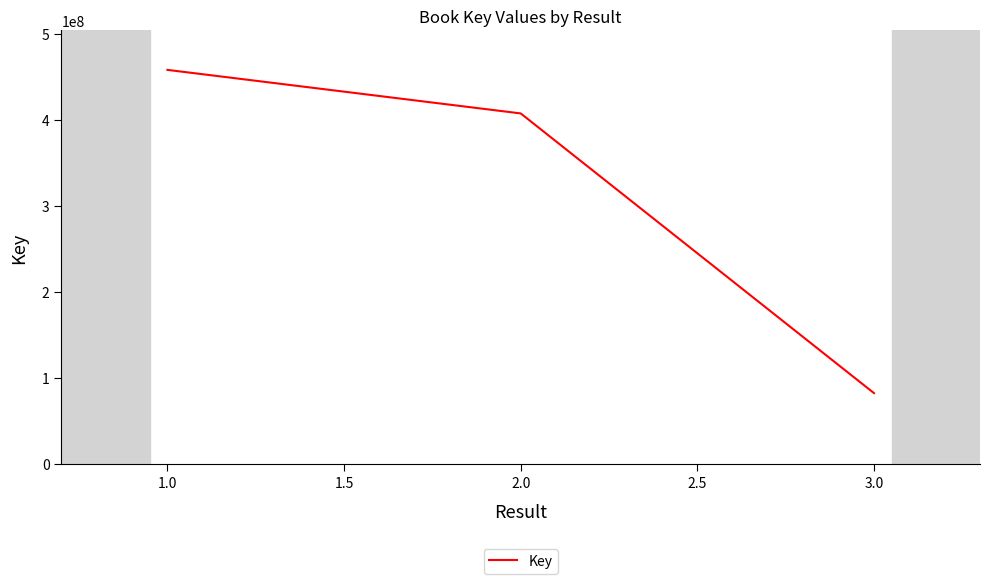

At which label is the value closest to 270037600?

2.0